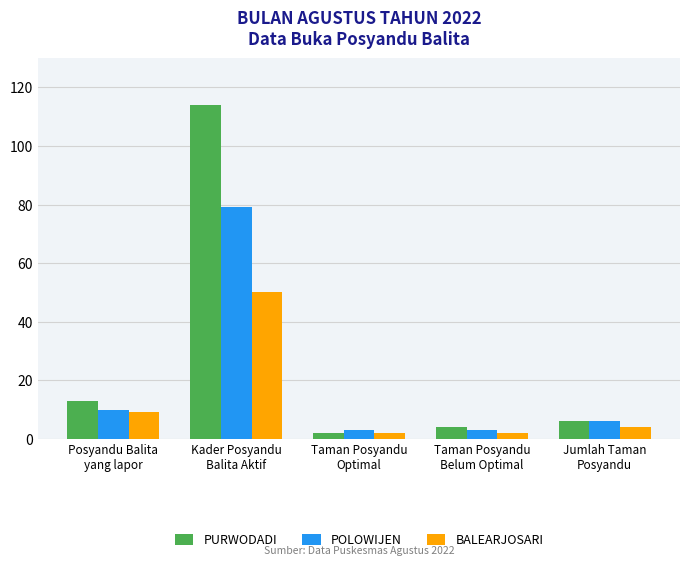

At how many categories does at least one series exceed 86?

1